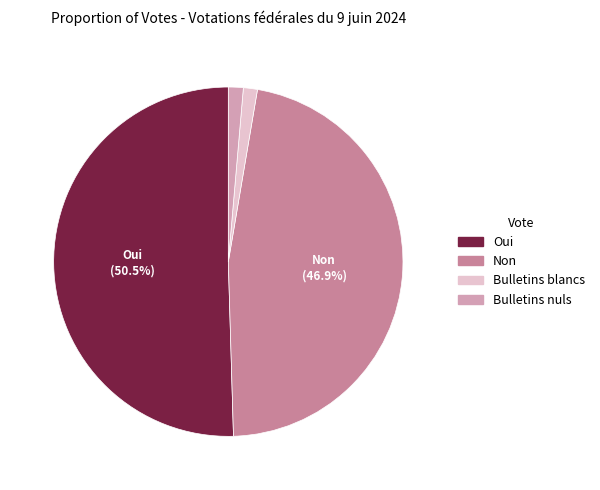

To the nearest percent, what portion does Bulletins blancs represent?

1%